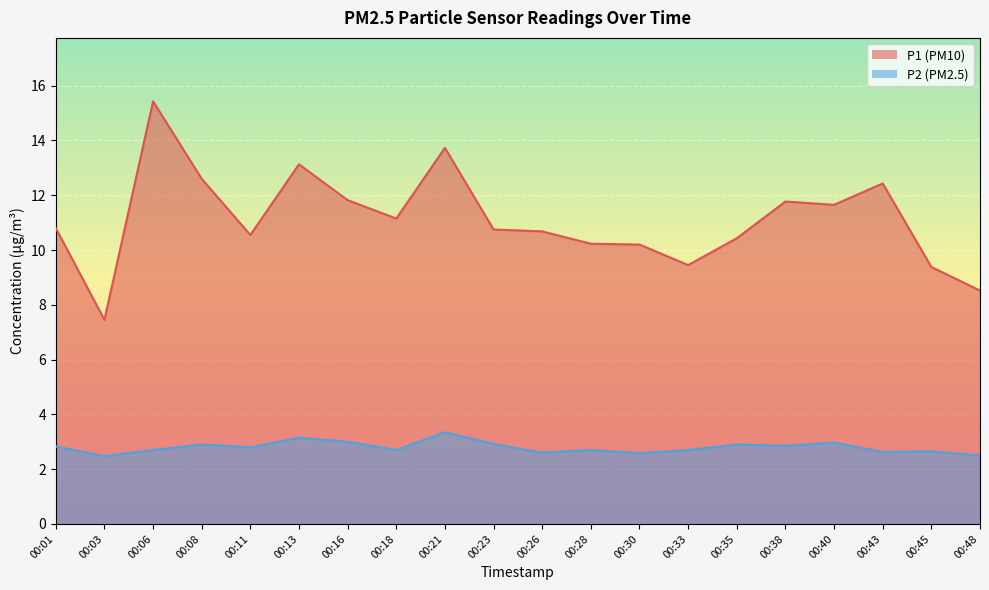

What is the value of the P1 point at the 5th from the left?

10.6